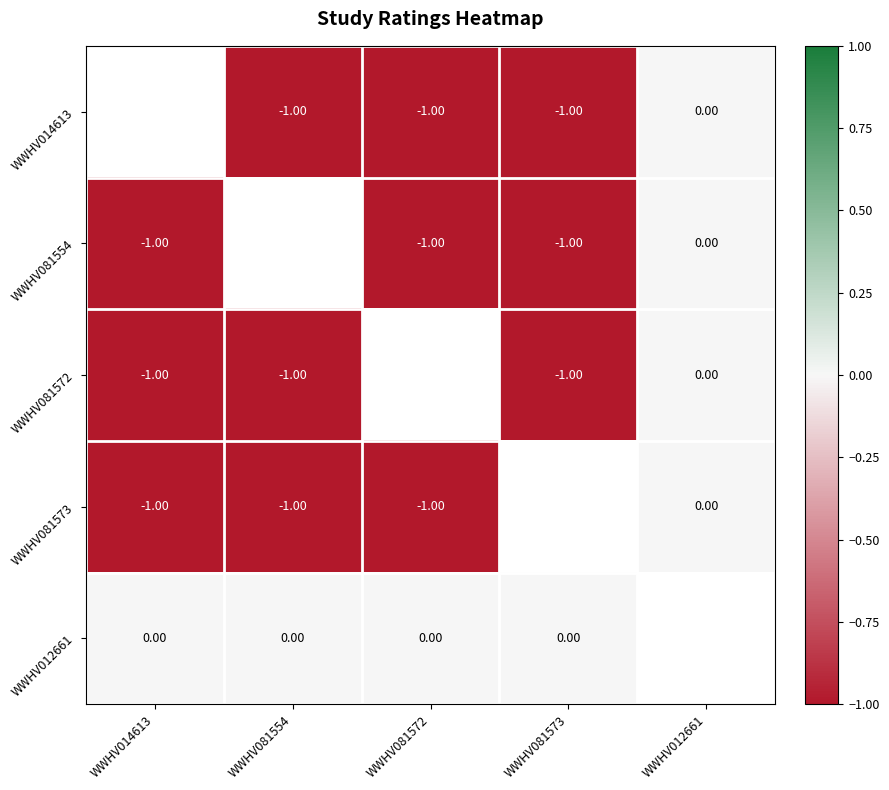

True or false: WWHV012661 has a value of 0.0 at WWHV081573.

True